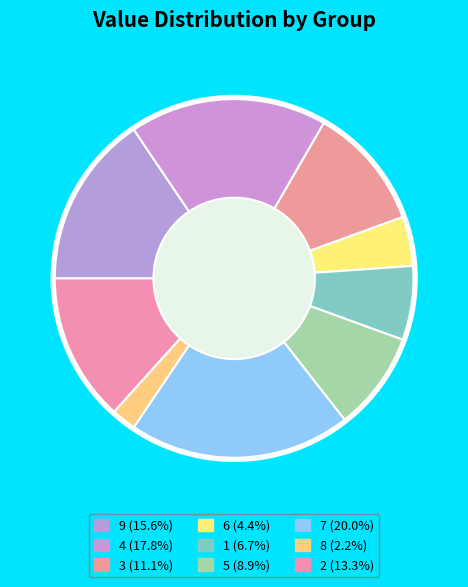

How many slices are in this pie chart?

9